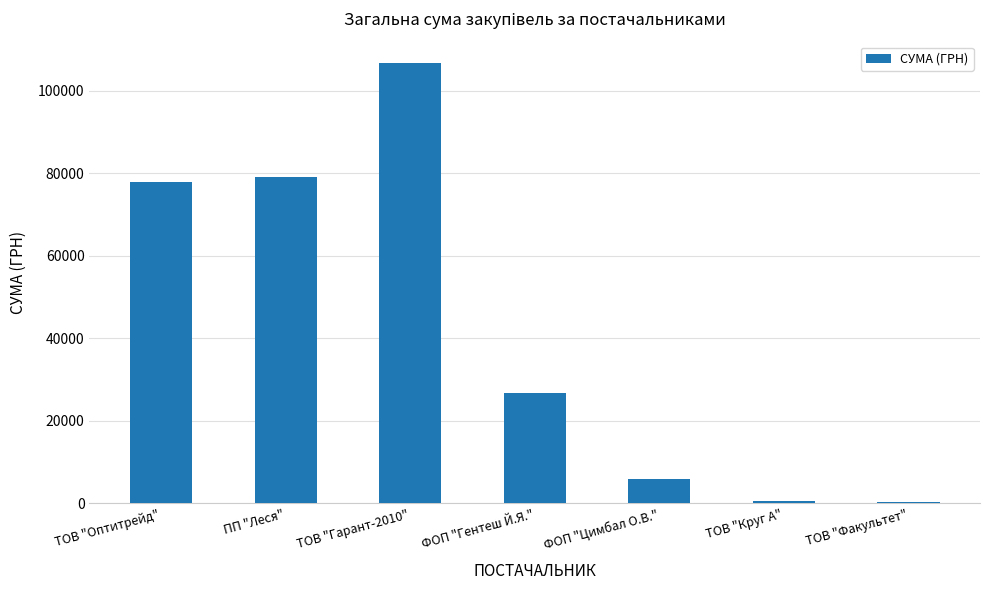

Is it true that the value at ПП "Леся" is 114239.0?

False